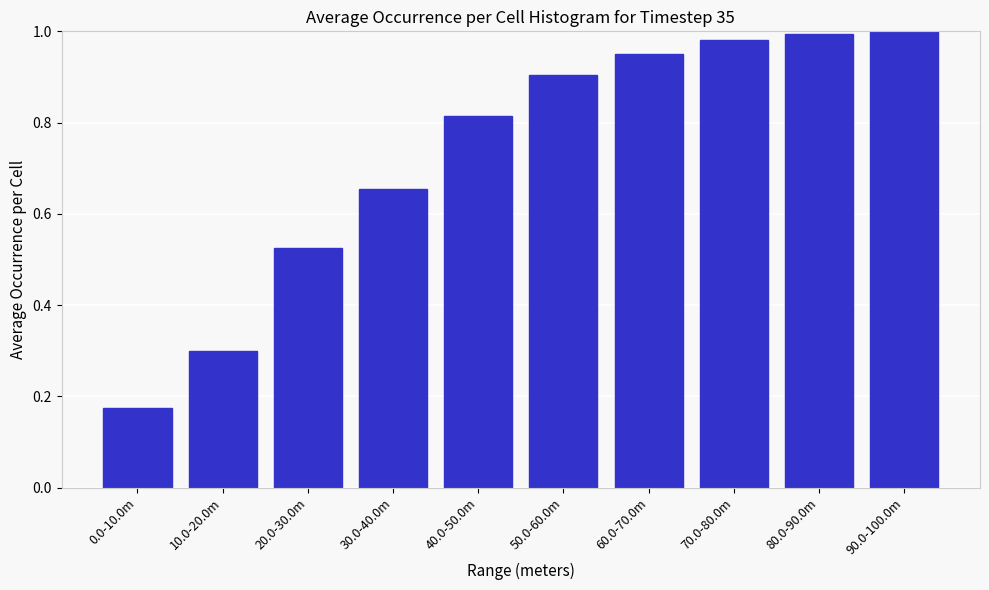

The chart shows a value of 0.4 at 50.0-60.0m. True or false?

False